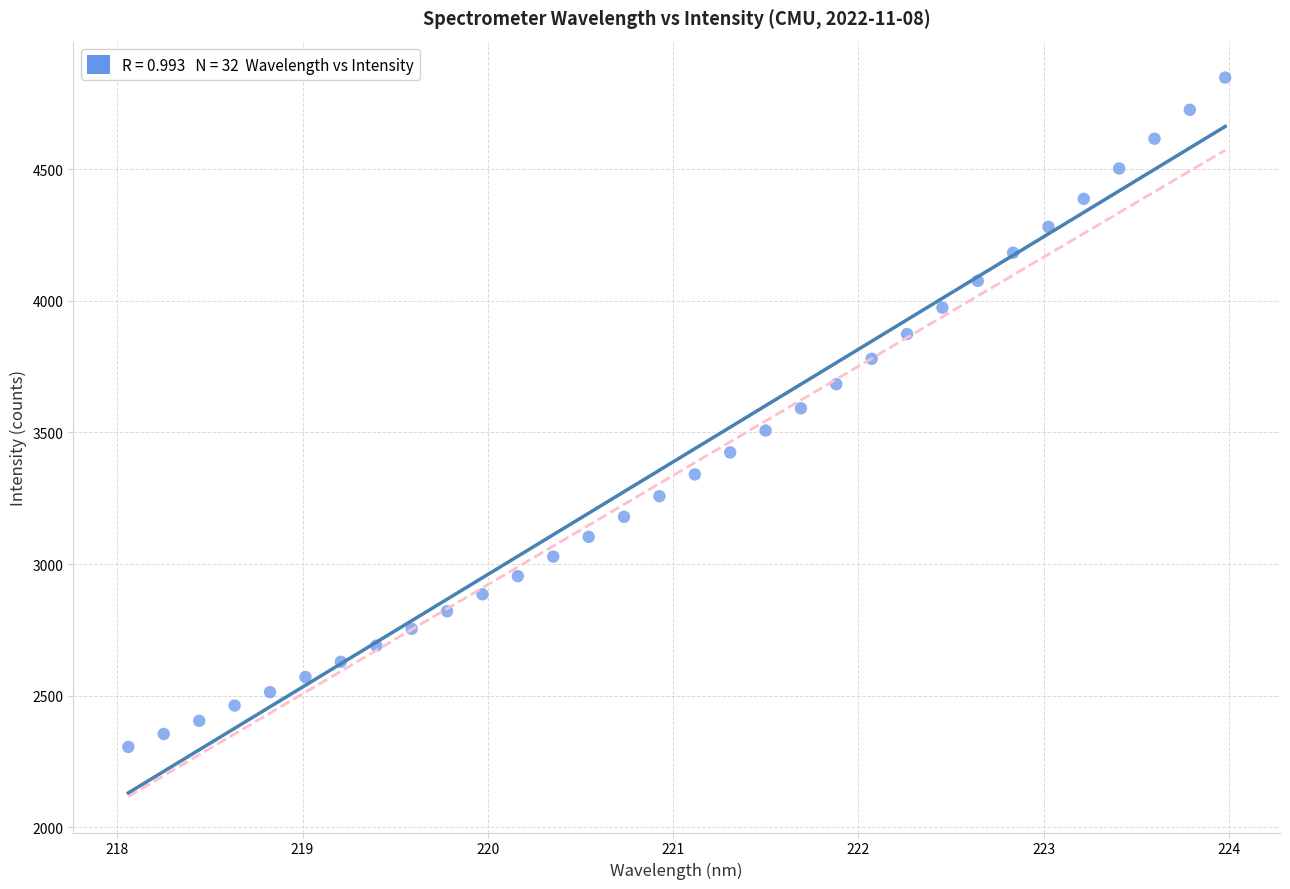

What is the range of Y values (max minus min)?

2542.1